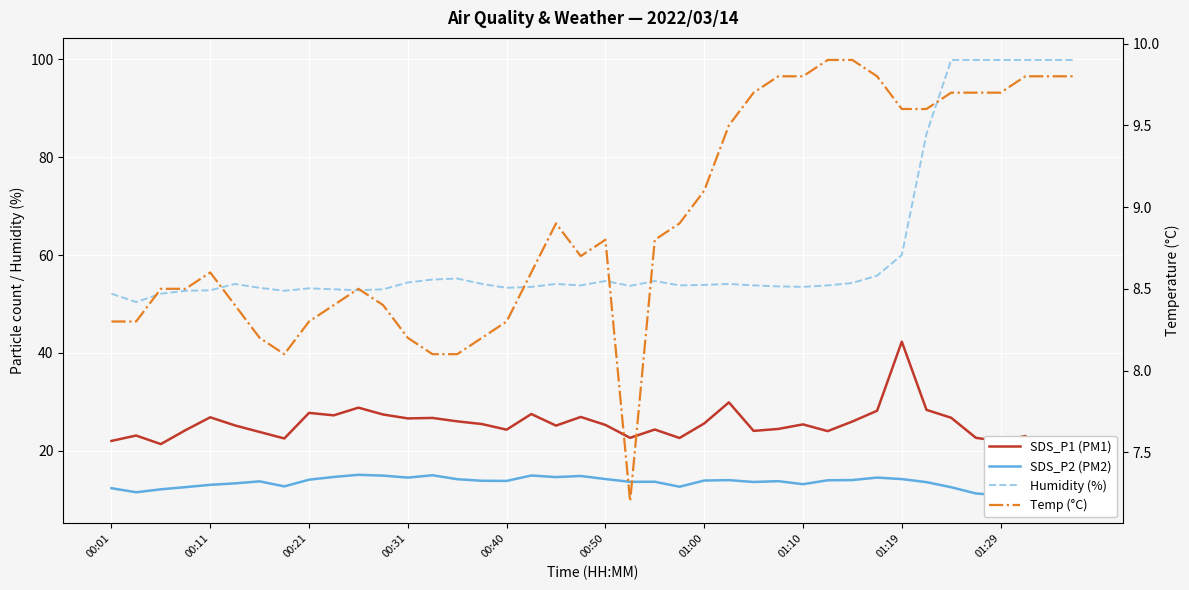

What position from the right is 18?

22